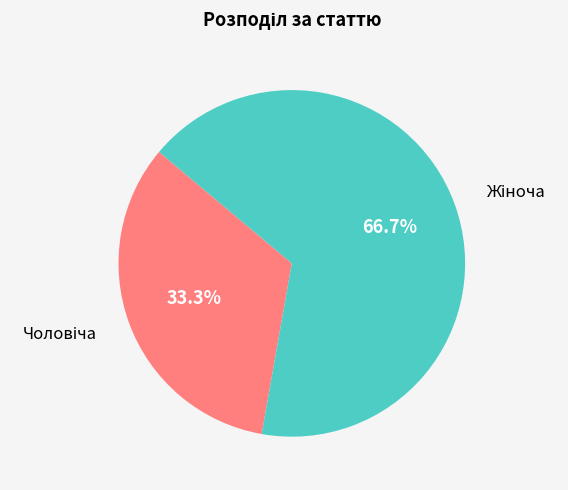

Is there a majority slice in this chart?

Yes